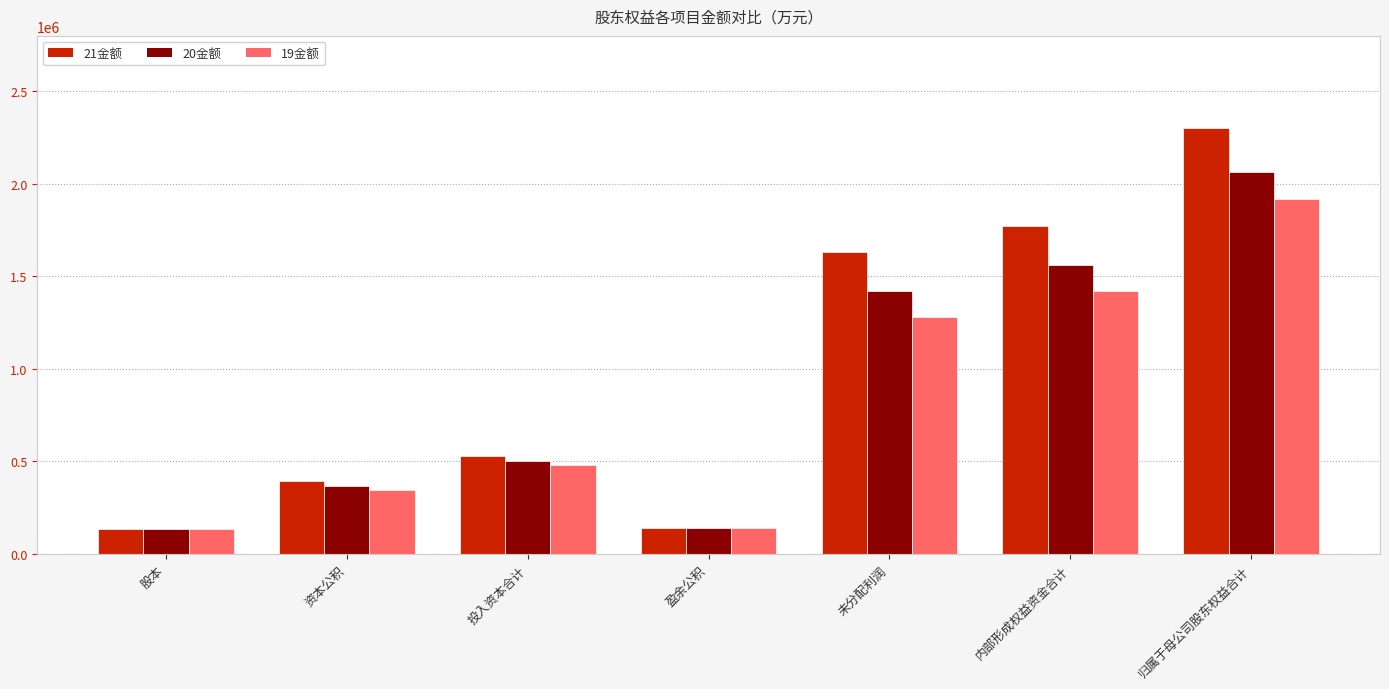

Rank the series by their maximum value, from lowest to highest.

19金额, 20金额, 21金额